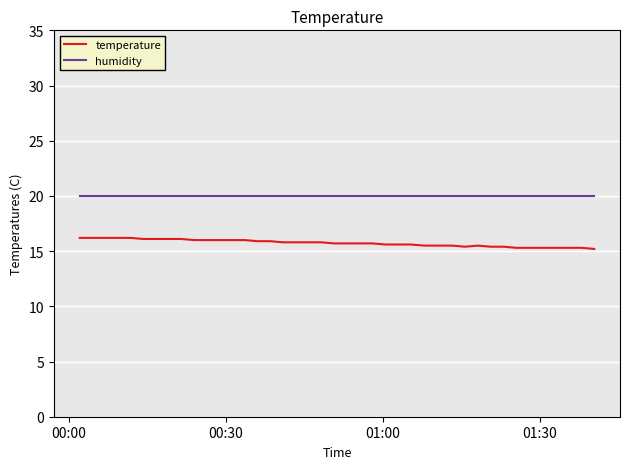

List the series in order of their peak value, highest first.

humidity, temperature